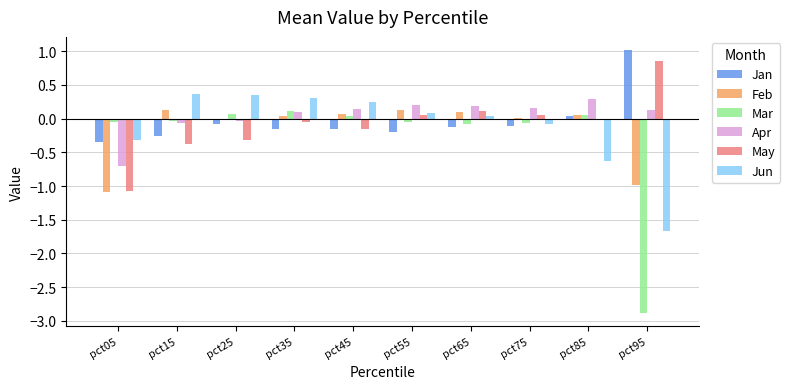

Is it true that May equals -0.3 at pct25?

True